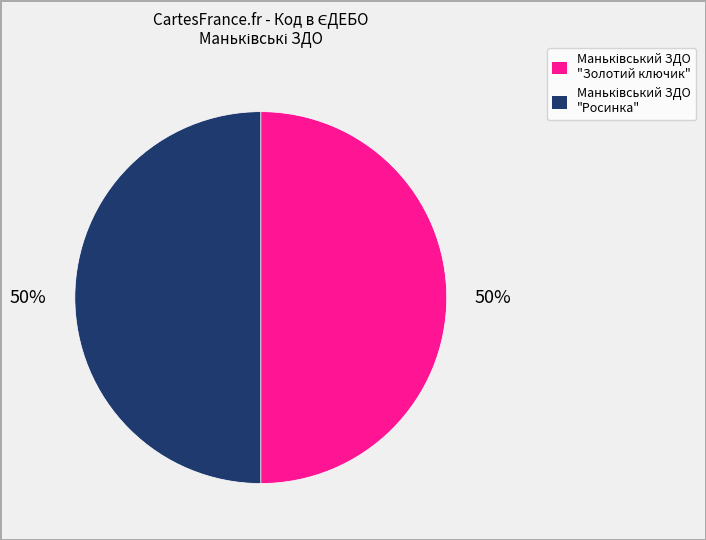

To the nearest percent, what is the average slice percentage?

50%